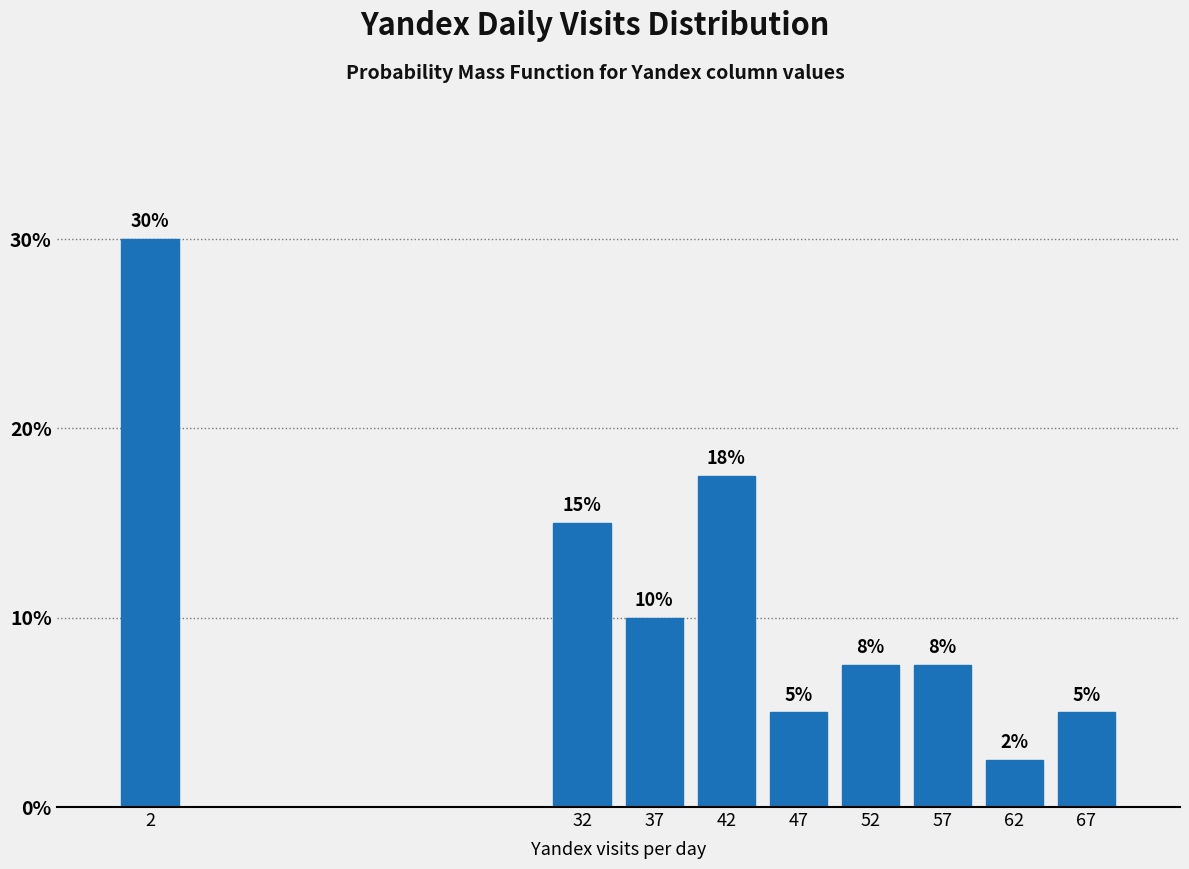

What is the value of the 4th bar from the left?

17.5